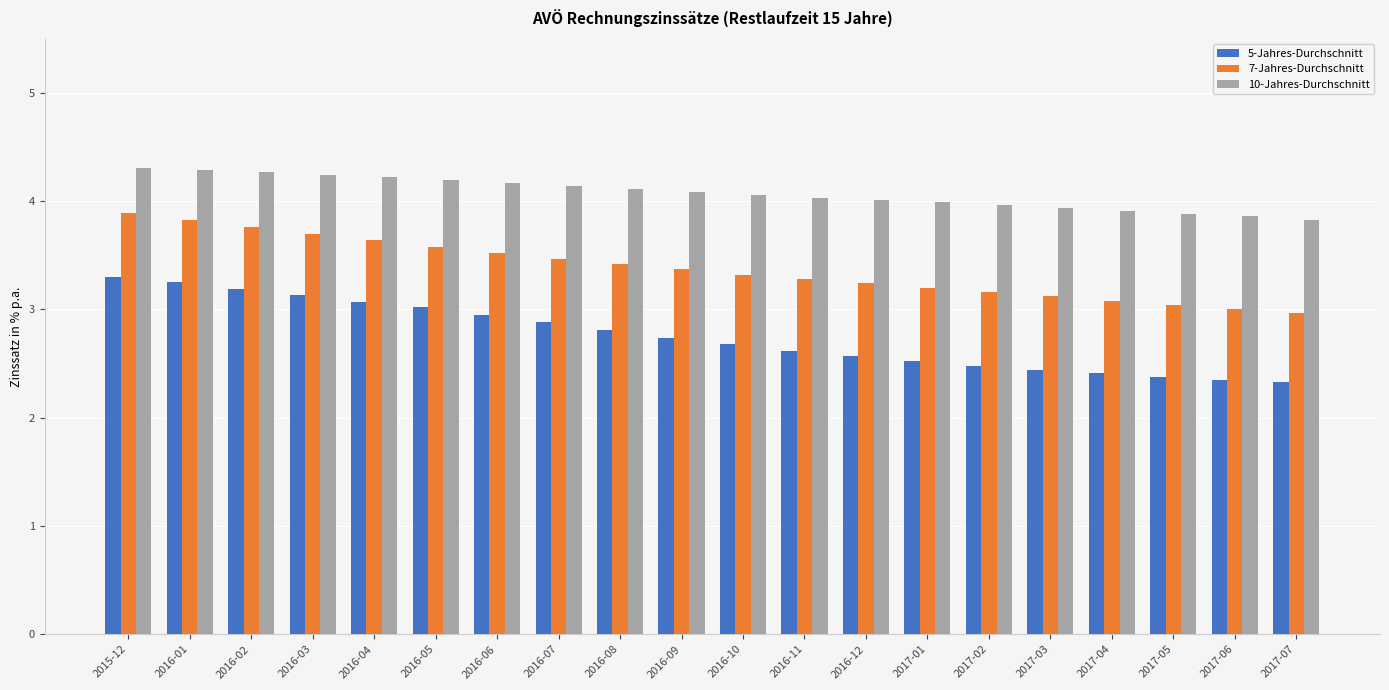

Which series has the largest range (max minus min)?

5-Jahres-Durchschnitt